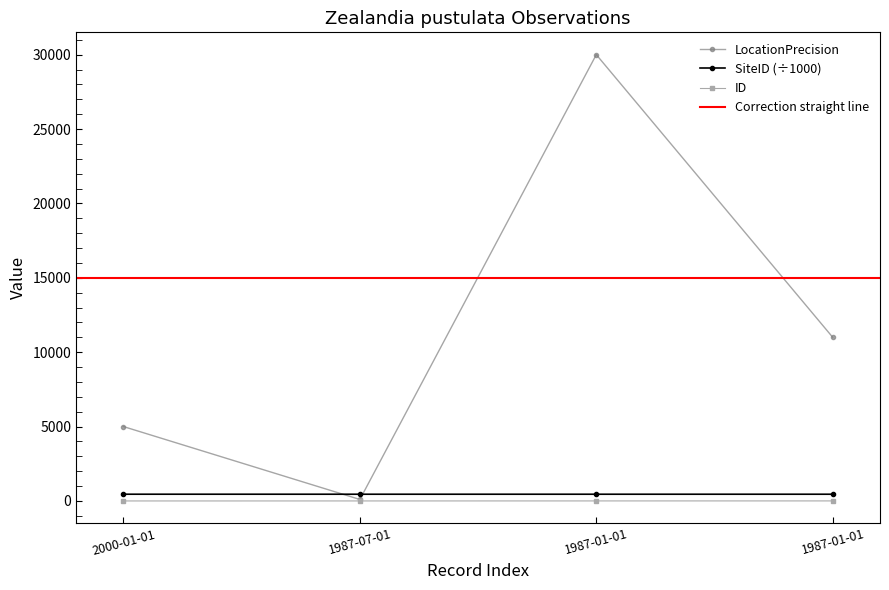

Reading left to right, extract all data points from this chart.

ID: 2000-01-01=0.0	1987-07-01=1.0	1987-01-01=2.0	1987-01-01=3.0
LocationPrecision: 2000-01-01=5000.0	1987-07-01=100.0	1987-01-01=30000.0	1987-01-01=11000.0
SiteID: 2000-01-01=453.0	1987-07-01=452.3	1987-01-01=452.3	1987-01-01=452.3